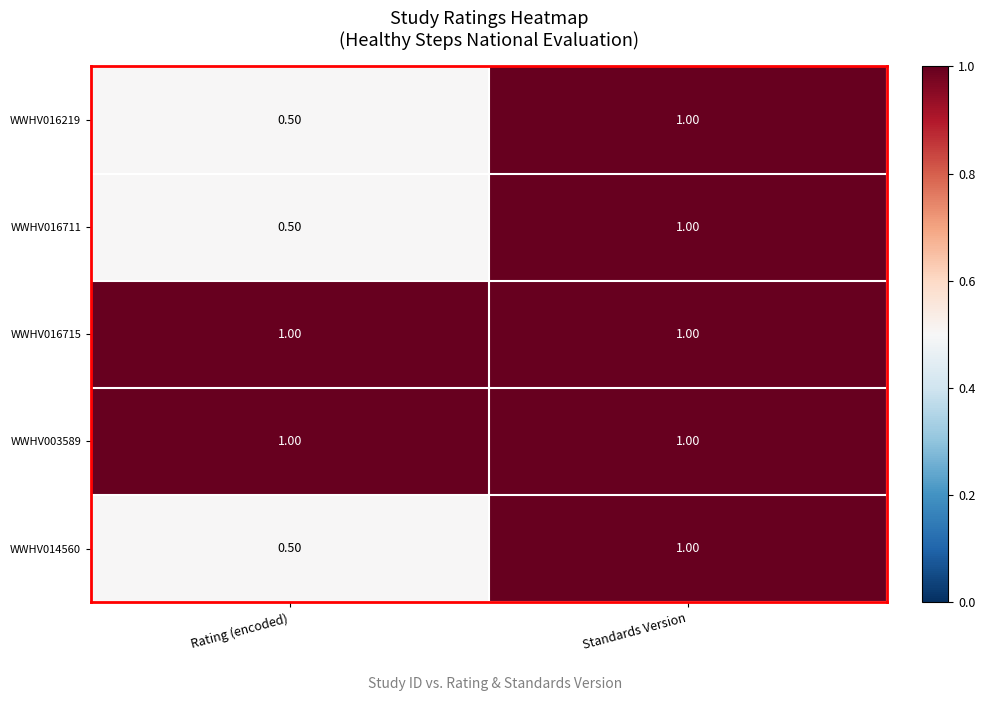

What is the spread (max minus min) of values at Rating (encoded)?

0.5